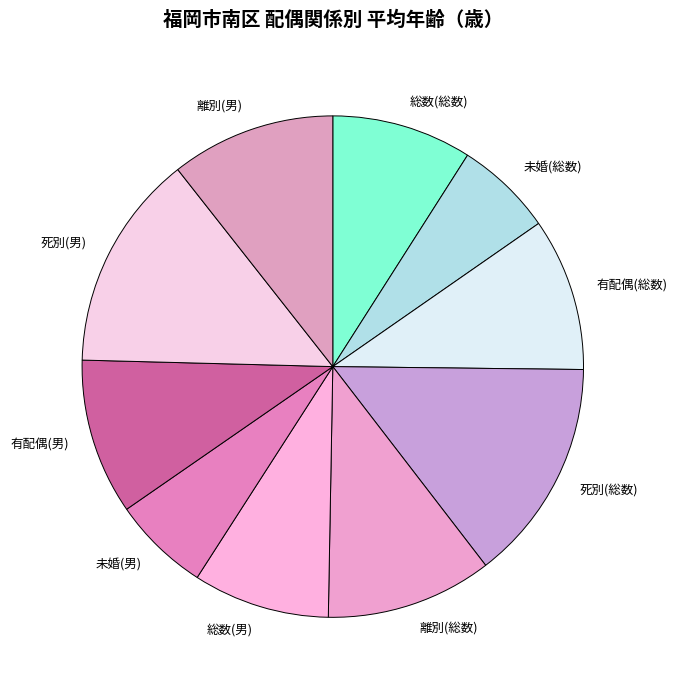

What is the ratio of the value at 未婚(総数) to the value at 死別(男)?

0.5